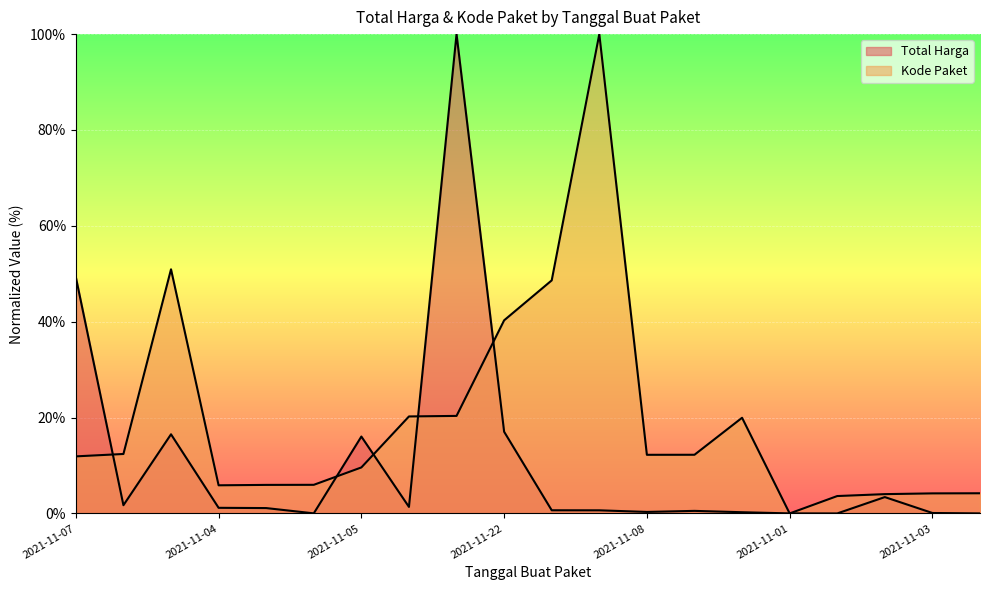

How many intersections are there between Kode Paket (line) and Total Harga (line)?

7